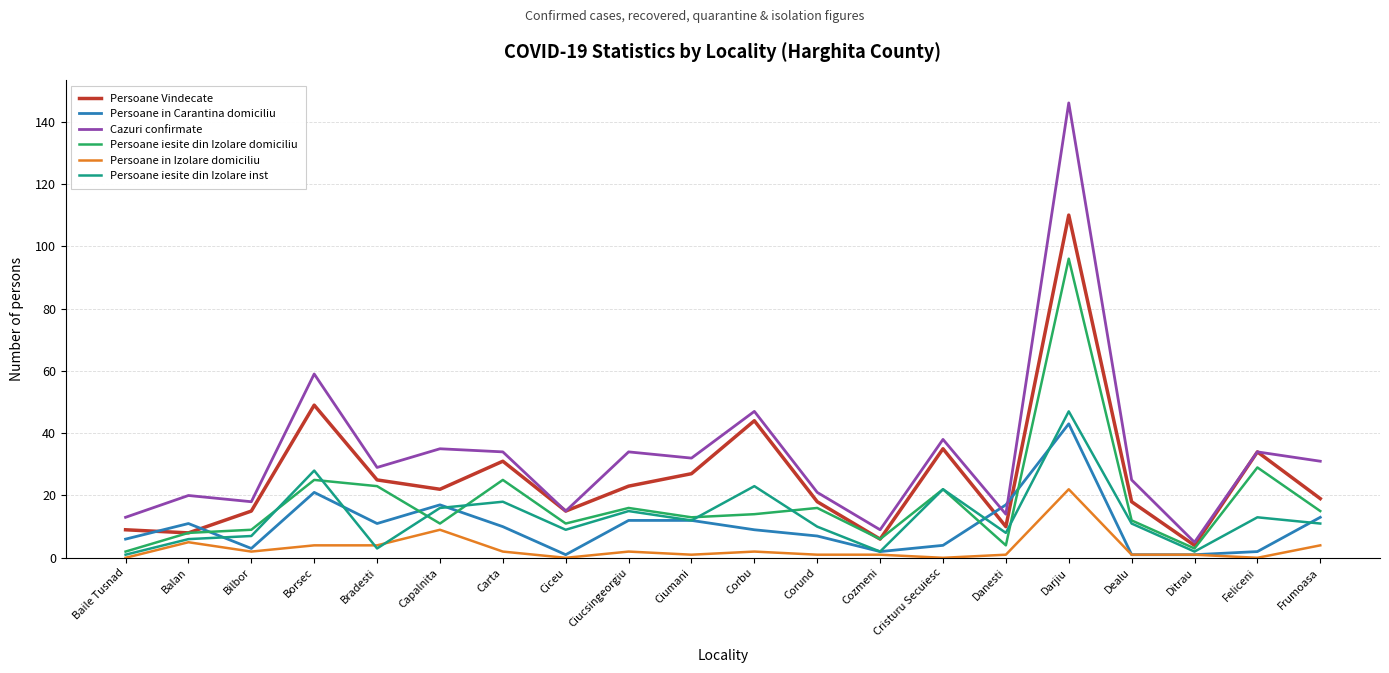

At which category does Persoane Vindecate reach its first local peak?

Borsec